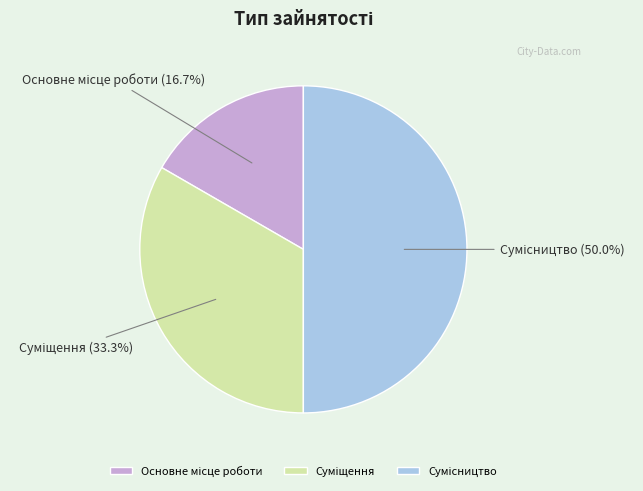

Rank the categories by value from highest to lowest.

Сумісництво, Суміщення, Основне місце роботи